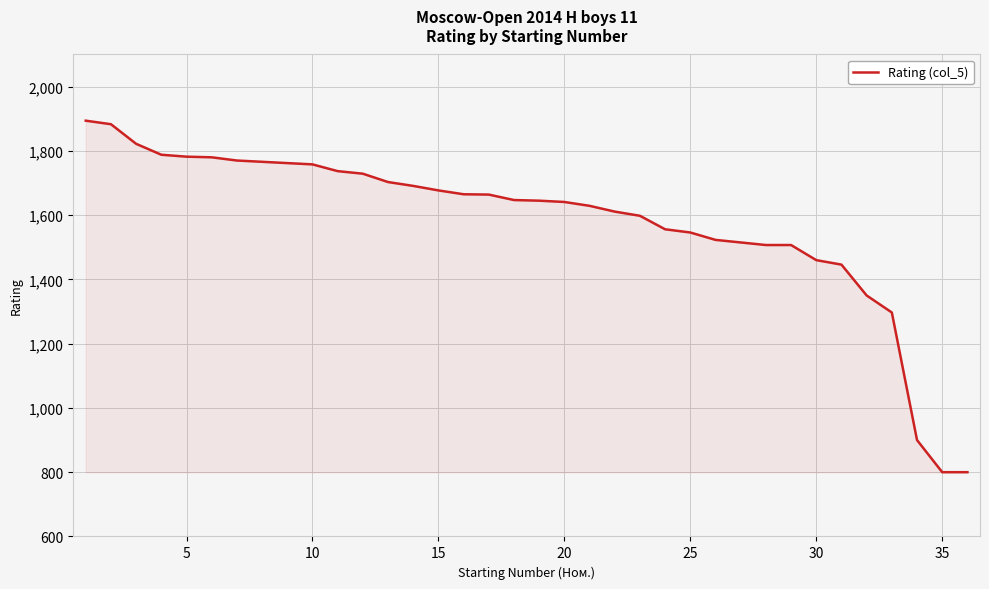

What is the maximum value shown in the chart?

1894